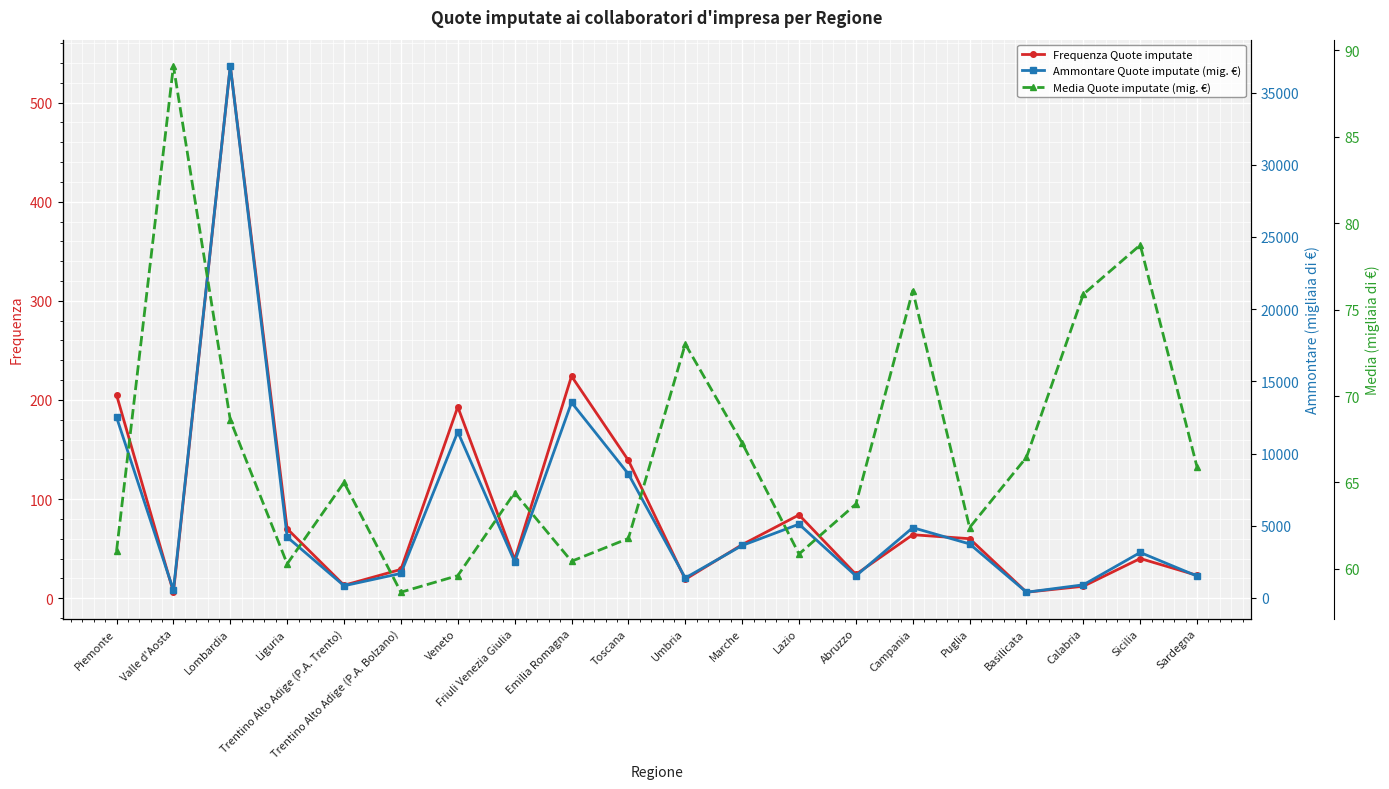

True or false: Ammontare Quote imputate (mig. €) and Frequenza Quote imputate intersect in this chart.

False